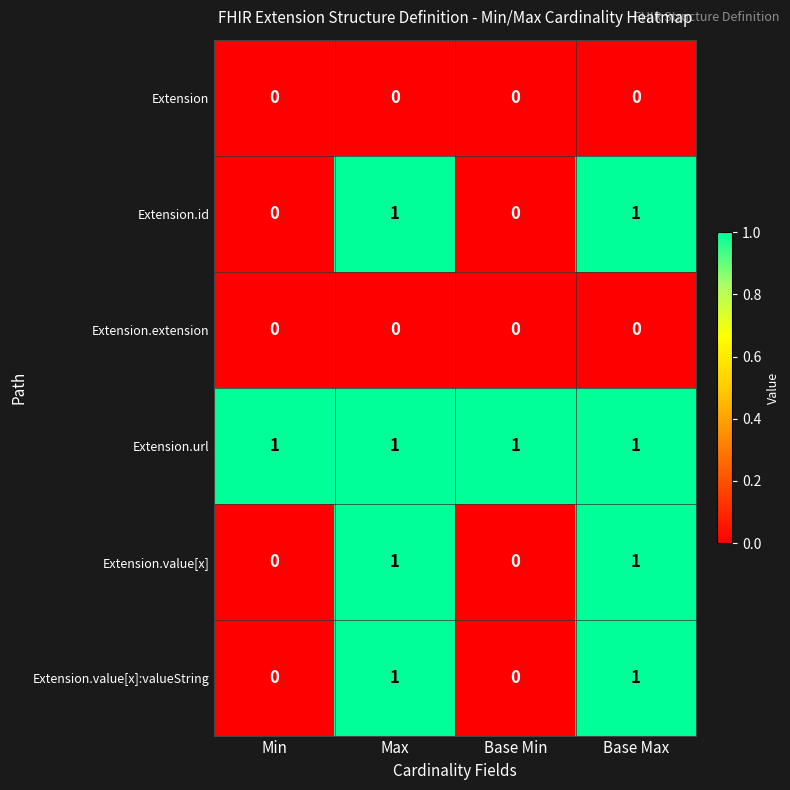

At how many categories does at least one series exceed 0?

4